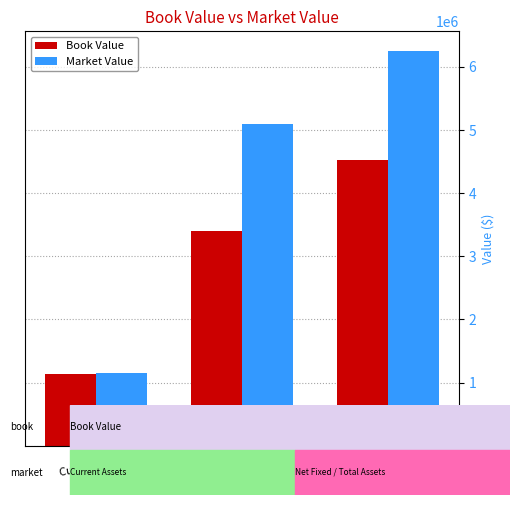

At which category is the sum across all series the highest?

Total Assets